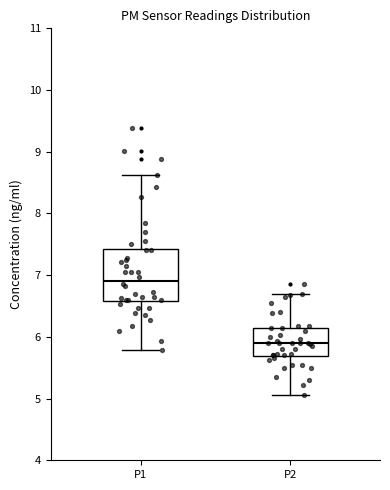

Reading left to right, transcribe this box plot: for each box, give where its median line is, the range the box spans, and where its two whiskers end, as read against the y-axis. The values are not printed on the chart, so give them approximately, as read against the axis.

P1: median 6.9, box 6.6 to 7.4, whiskers 5.8 to 8.6
P2: median 5.9, box 5.7 to 6.2, whiskers 5.1 to 6.7